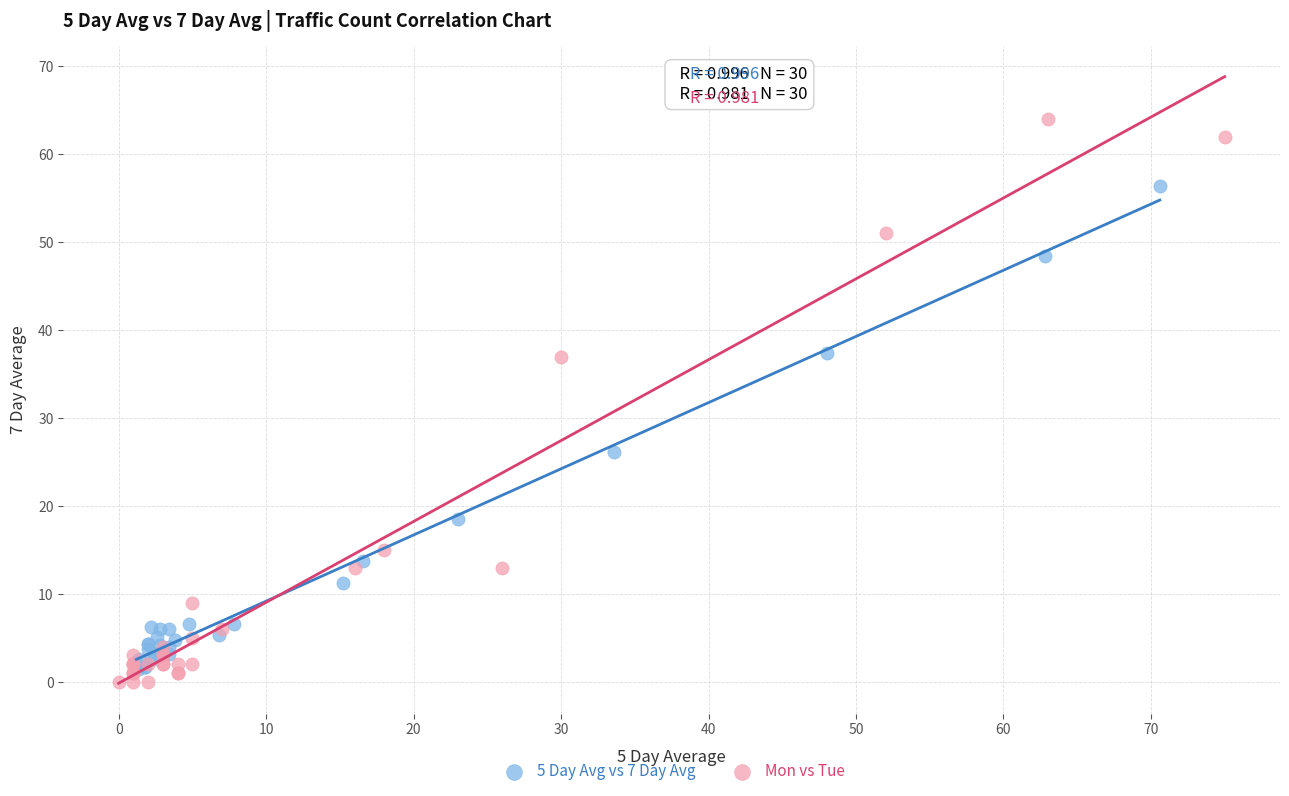

What are all the series names shown in the legend?

5 Day Avg vs 7 Day Avg, Mon vs Tue